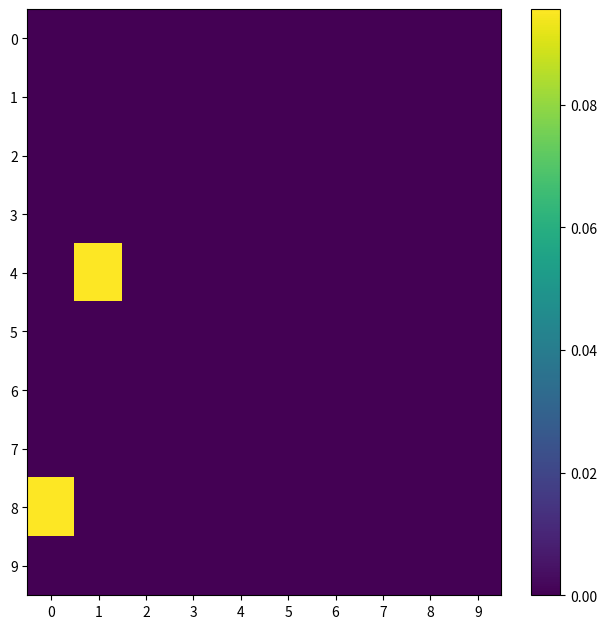

Reading left to right, extract all data points from this chart.

0: 0=0.0	1=0.0	2=0.0	3=0.0	4=0.0	5=0.0	6=0.0	7=0.0	8=0.0	9=0.0
1: 0=0.0	1=0.0	2=0.0	3=0.0	4=0.0	5=0.0	6=0.0	7=0.0	8=0.0	9=0.0
2: 0=0.0	1=0.0	2=0.0	3=0.0	4=0.0	5=0.0	6=0.0	7=0.0	8=0.0	9=0.0
3: 0=0.0	1=0.0	2=0.0	3=0.0	4=0.0	5=0.0	6=0.0	7=0.0	8=0.0	9=0.0
4: 0=0.0	1=0.1	2=0.0	3=0.0	4=0.0	5=0.0	6=0.0	7=0.0	8=0.0	9=0.0
5: 0=0.0	1=0.0	2=0.0	3=0.0	4=0.0	5=0.0	6=0.0	7=0.0	8=0.0	9=0.0
6: 0=0.0	1=0.0	2=0.0	3=0.0	4=0.0	5=0.0	6=0.0	7=0.0	8=0.0	9=0.0
7: 0=0.0	1=0.0	2=0.0	3=0.0	4=0.0	5=0.0	6=0.0	7=0.0	8=0.0	9=0.0
8: 0=0.1	1=0.0	2=0.0	3=0.0	4=0.0	5=0.0	6=0.0	7=0.0	8=0.0	9=0.0
9: 0=0.0	1=0.0	2=0.0	3=0.0	4=0.0	5=0.0	6=0.0	7=0.0	8=0.0	9=0.0